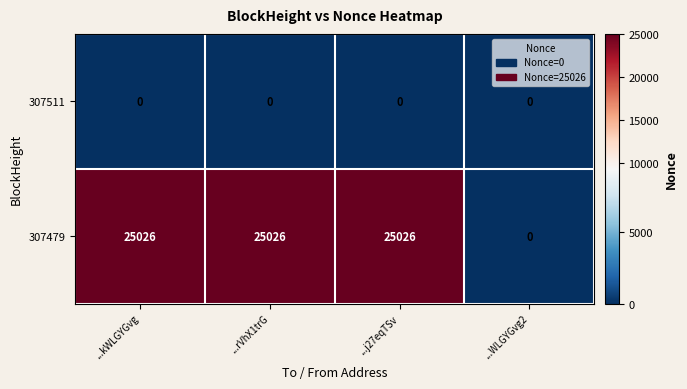

Count the number of categories in the chart.

4